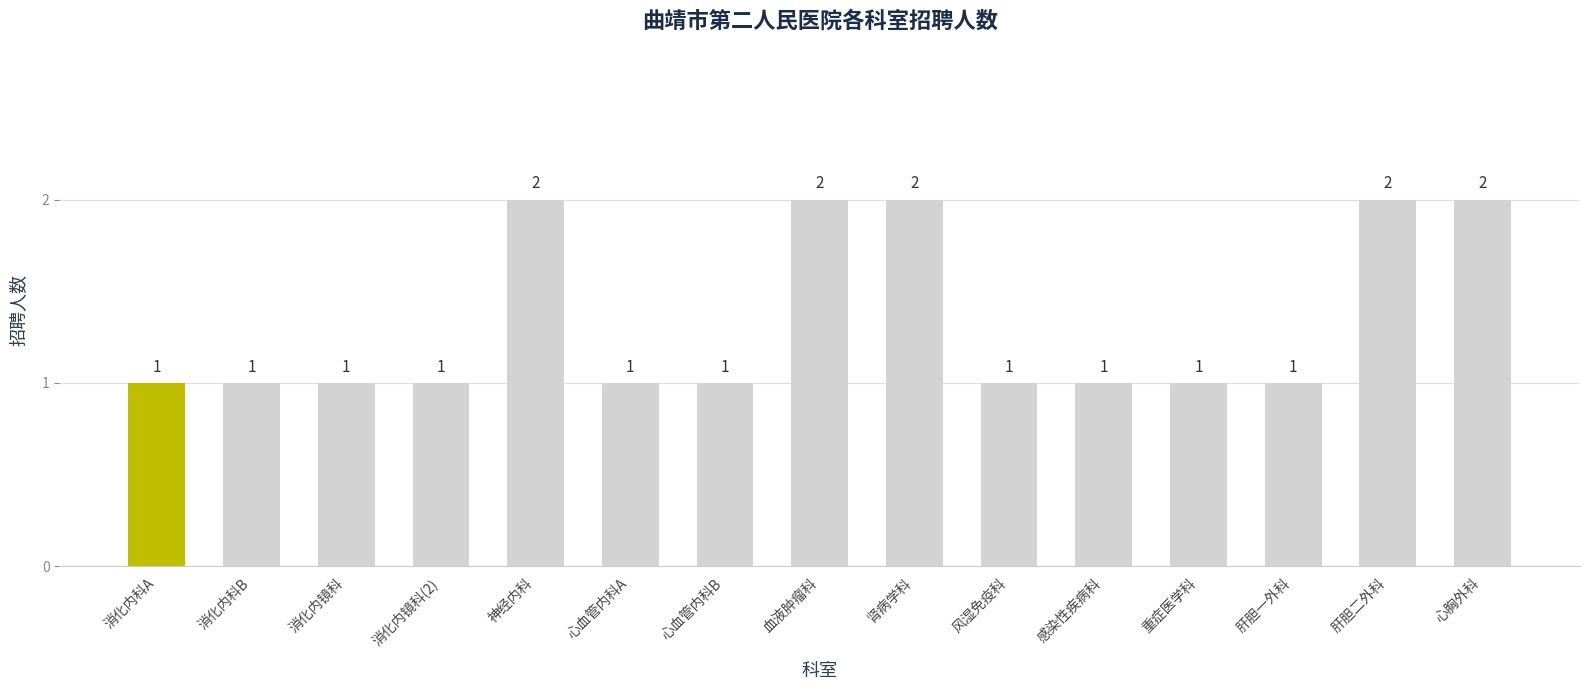

What is the value of the 11th bar from the left?

1